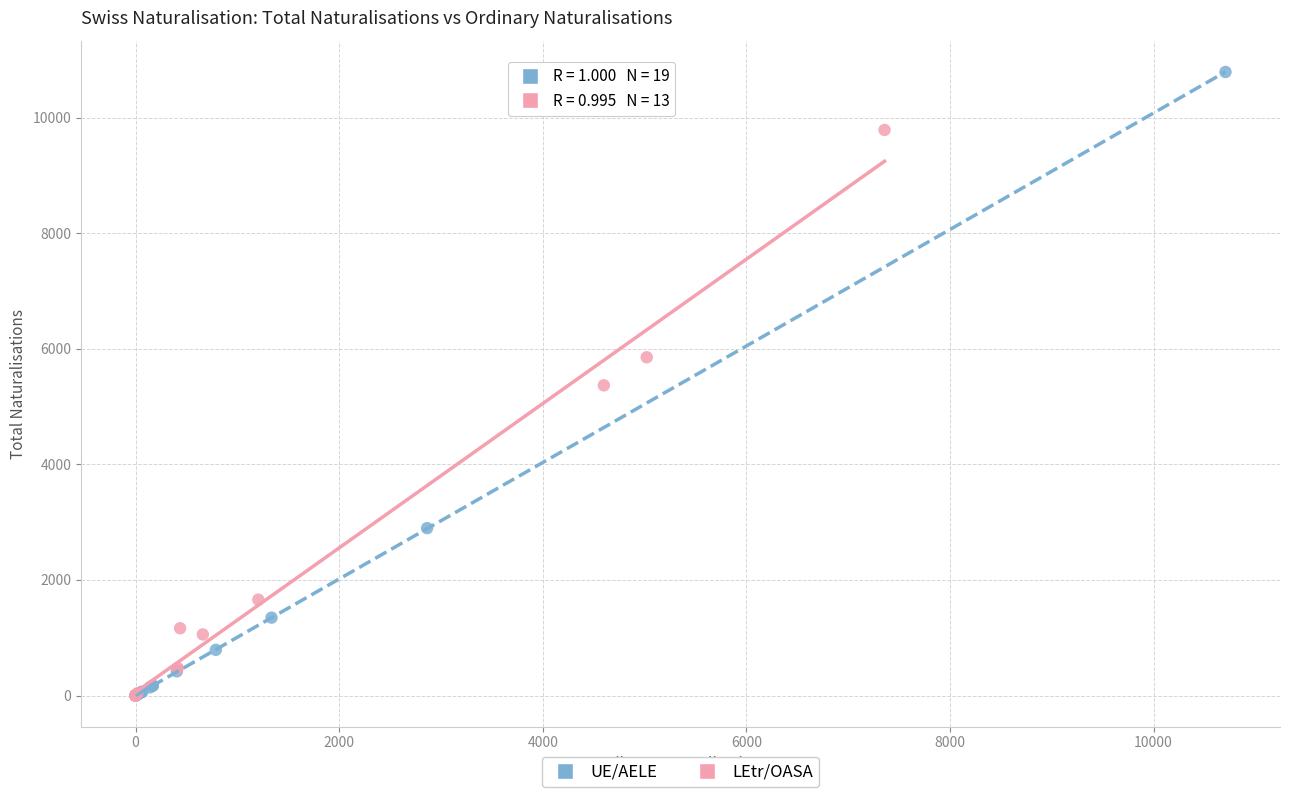

Which series has the largest Y range (max minus min)?

UE/AELE